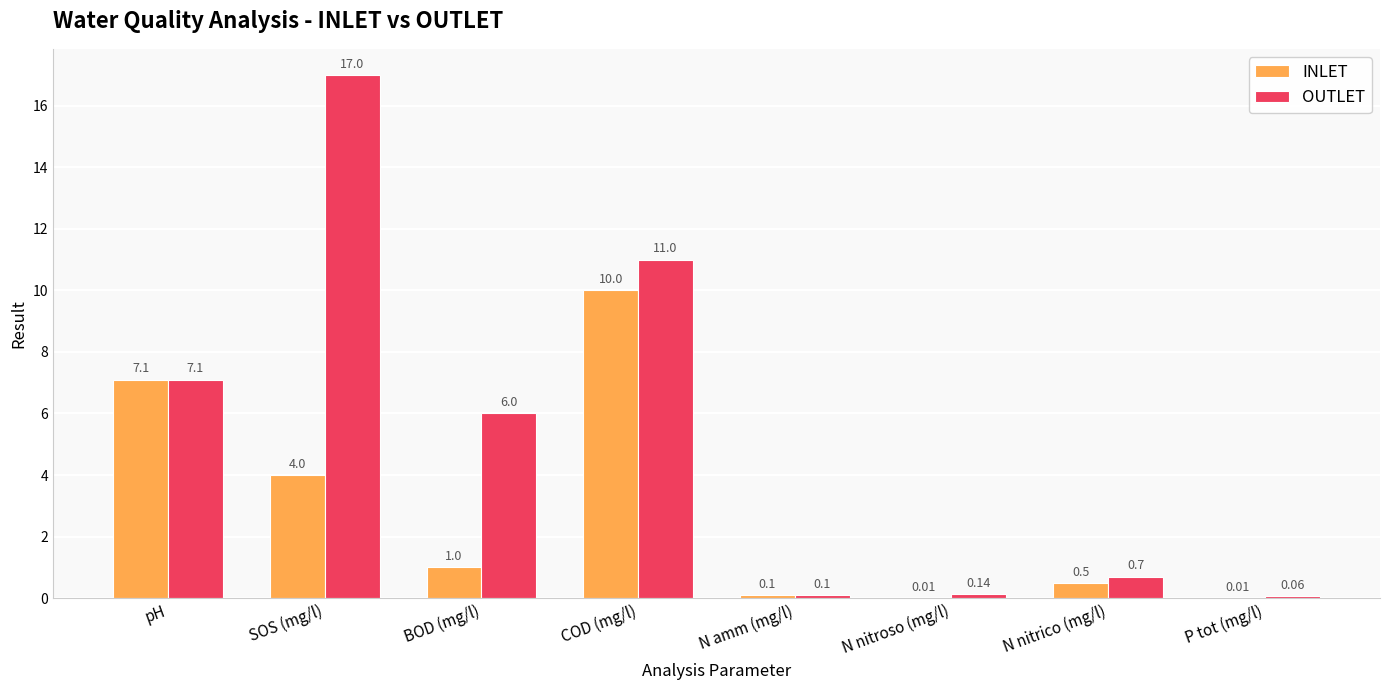

What is the highest value of the OUTLET series?

17.0